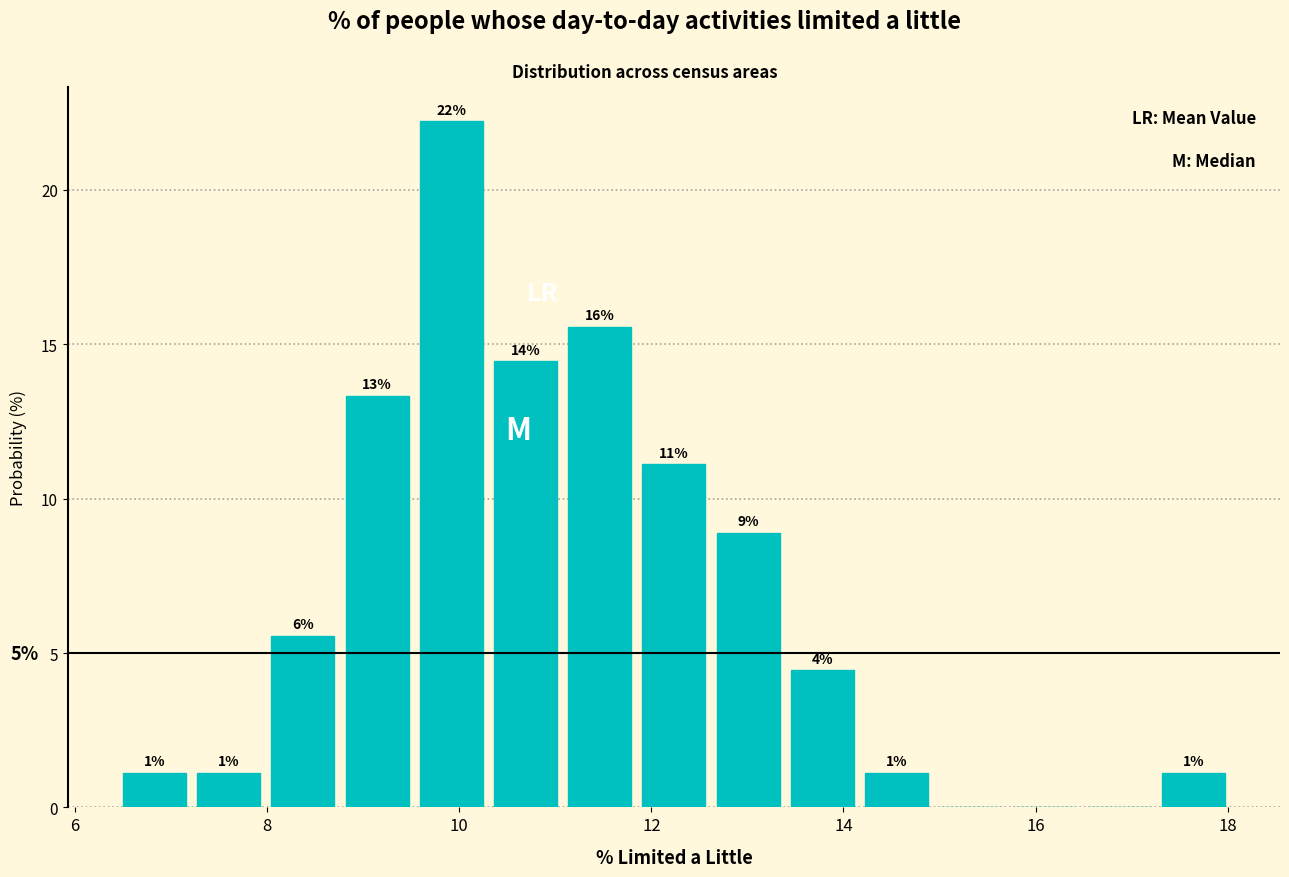

Read against the x-axis, roughly where is the centre of the tallest bar?

10.0